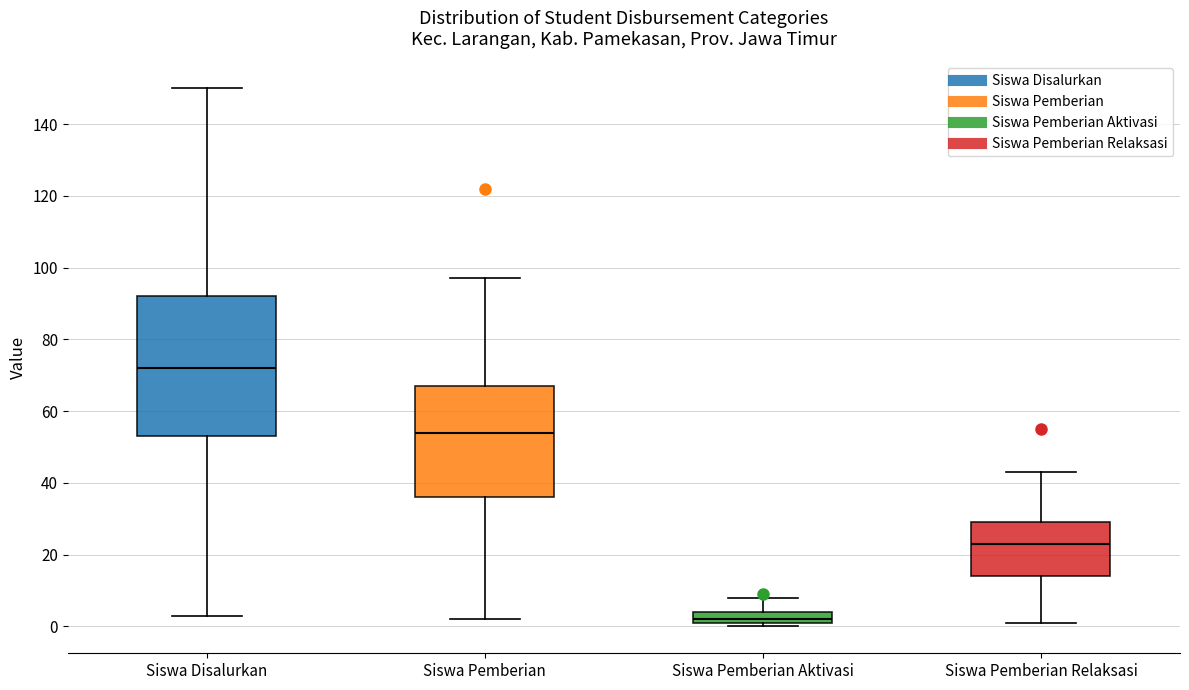

Where does the upper whisker of the box for Siswa Disalurkan end on the y-axis? The values are not printed on the chart, so give them approximately, as read against the axis.

150